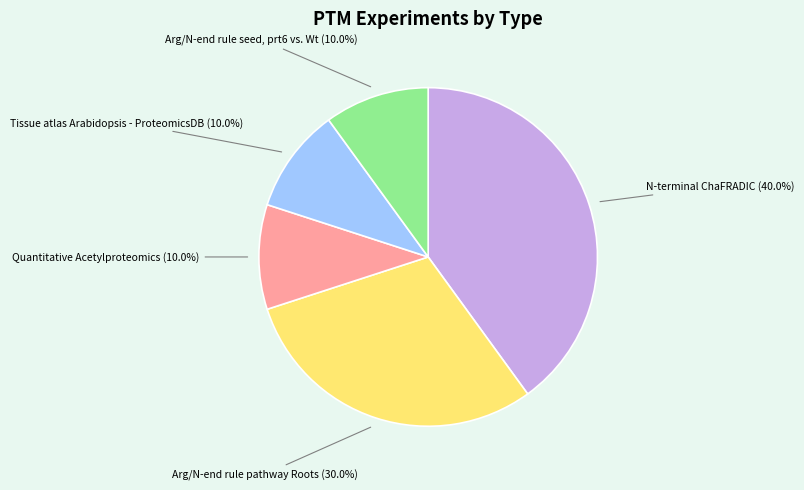

Is it true that Arg/N-end rule seed, prt6 vs. Wt is 22% of the pie?

False